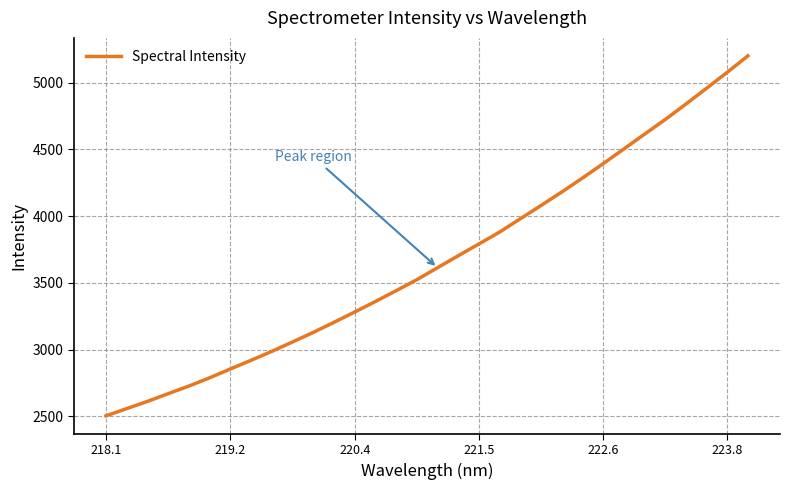

What is the sum of all values?

117437.0